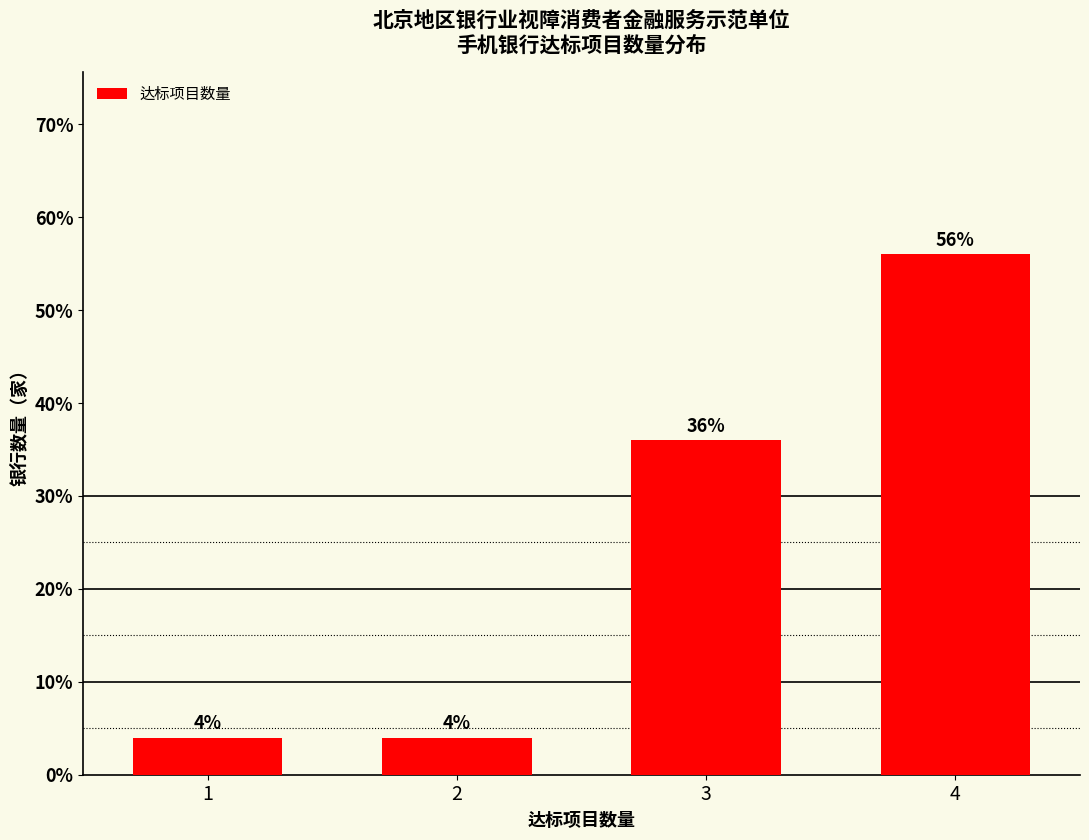

Reading right to left, extract all data points from this chart.

56.0	36.0	4.0	4.0